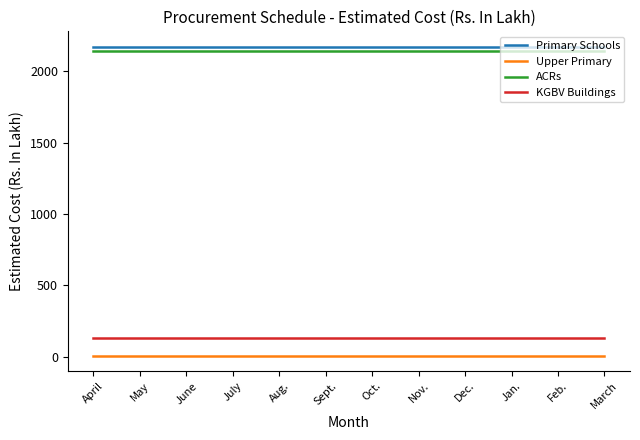

Rank the series at Jan. from lowest to highest value.

Upper Primary, KGBV Buildings, ACRs, Primary Schools